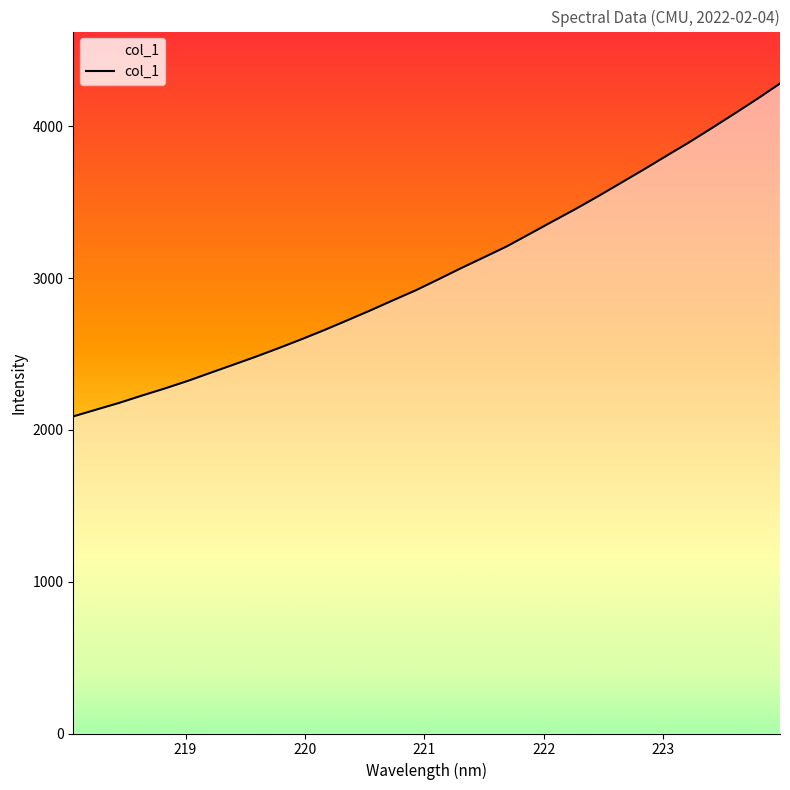

True or false: the data has more than 2 interior local peaks.

False